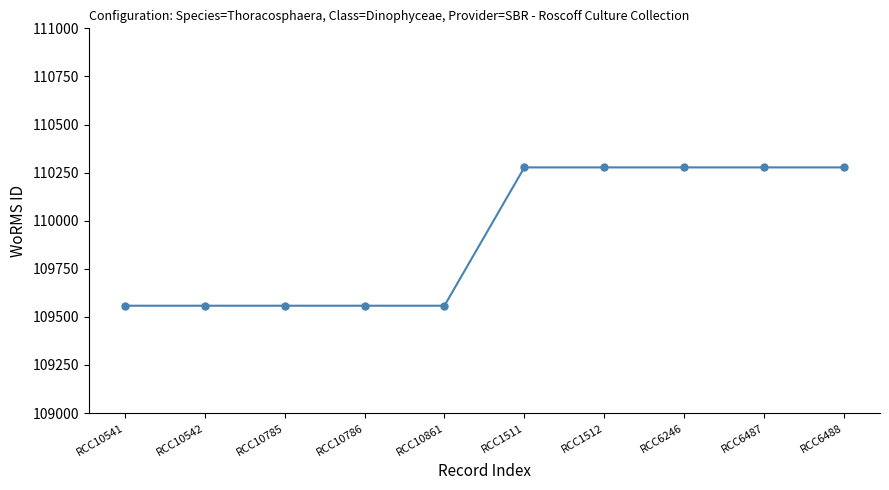

Between RCC1512 and RCC10786, which is larger?

RCC1512